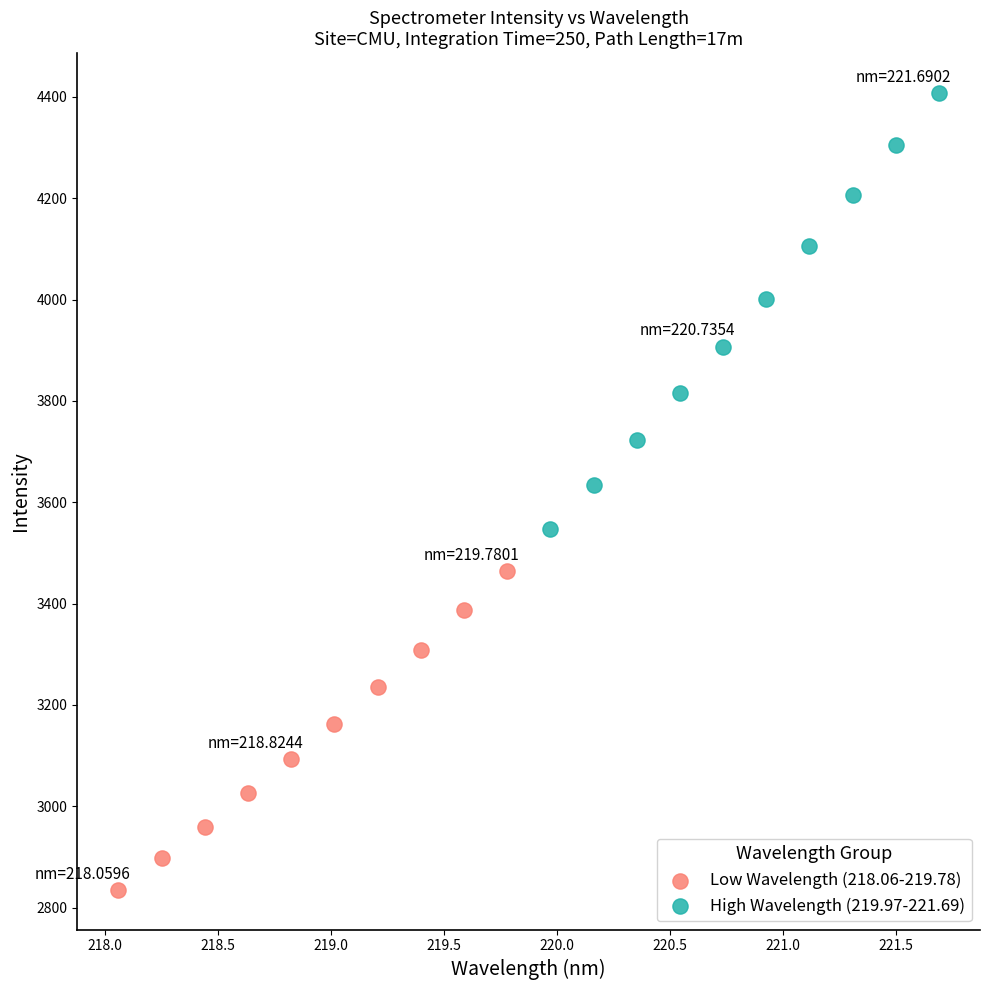

Which series reaches the maximum Y coordinate?

High Wavelength (219.97-221.69)